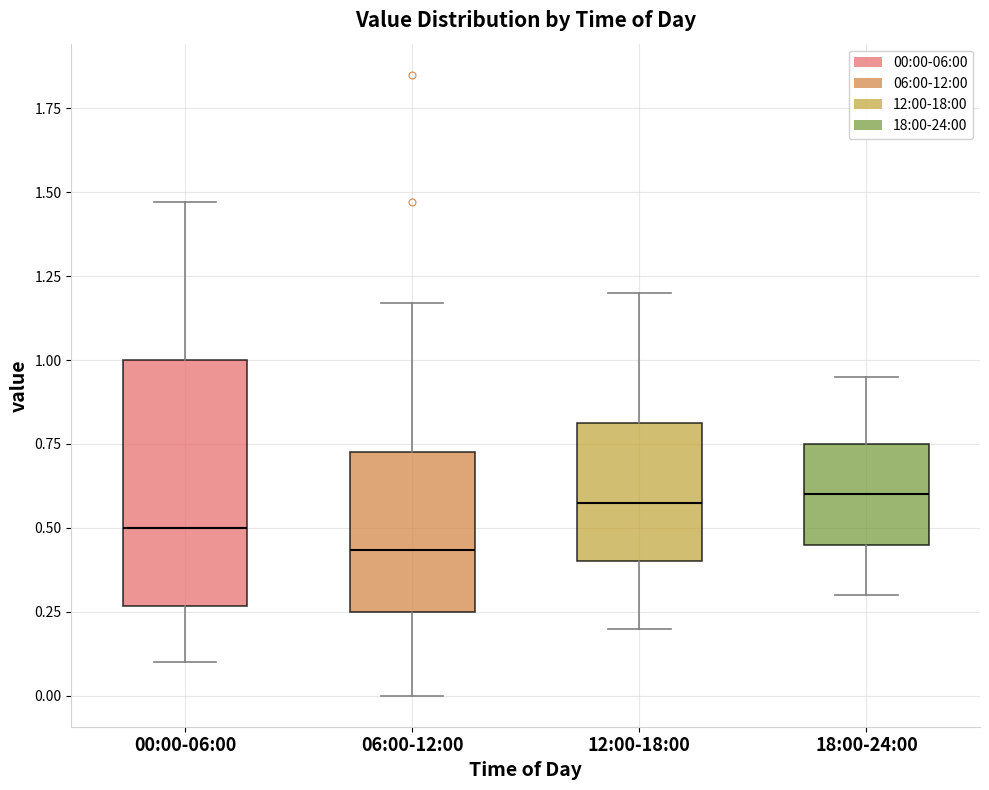

Where is the upper edge of the box for 18:00-24:00 on the y-axis? The values are not printed on the chart, so give them approximately, as read against the axis.

0.75